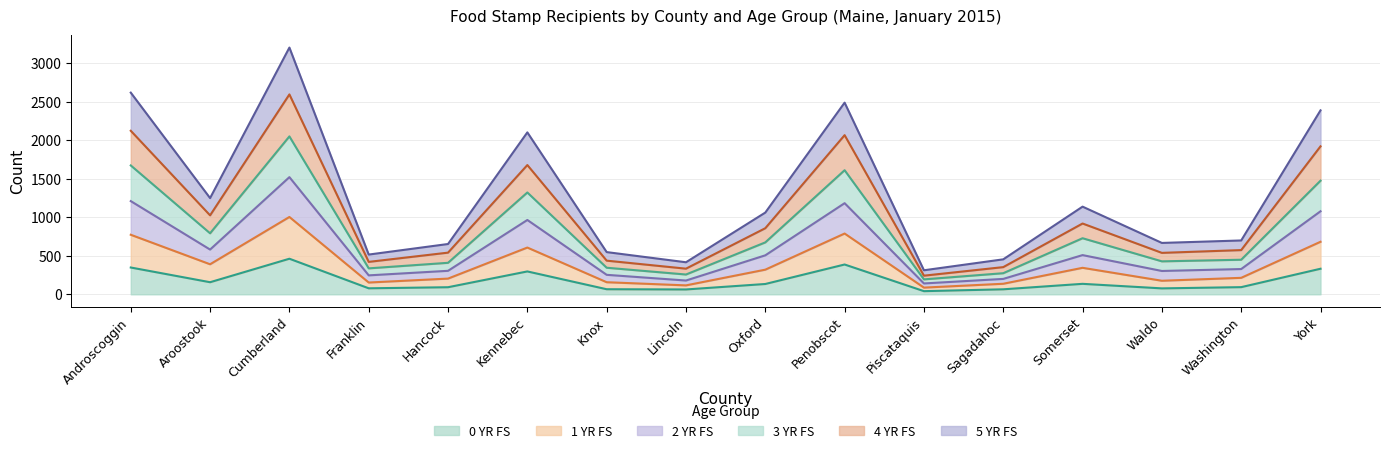

What are all the series names shown in the legend?

0 YR FS, 1 YR FS, 2 YR FS, 3 YR FS, 4 YR FS, 5 YR FS